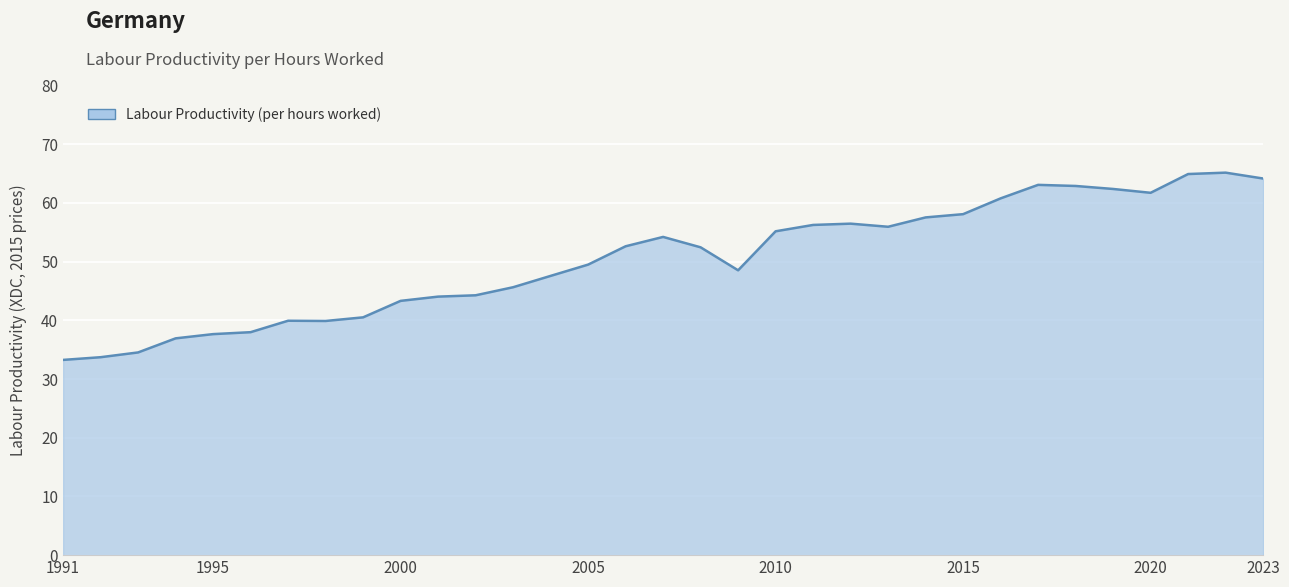

What is the difference between the maximum and minimum values?

31.9